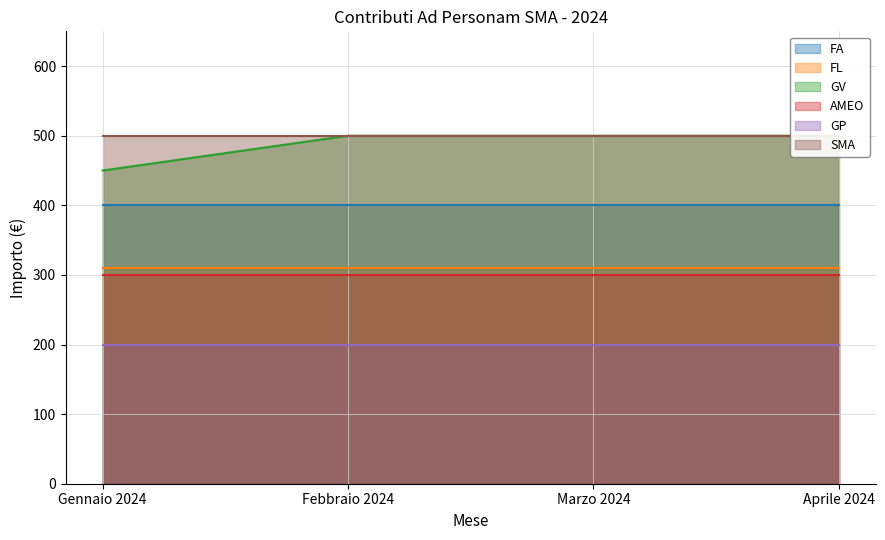

True or false: SMA and GV cross at least once.

False